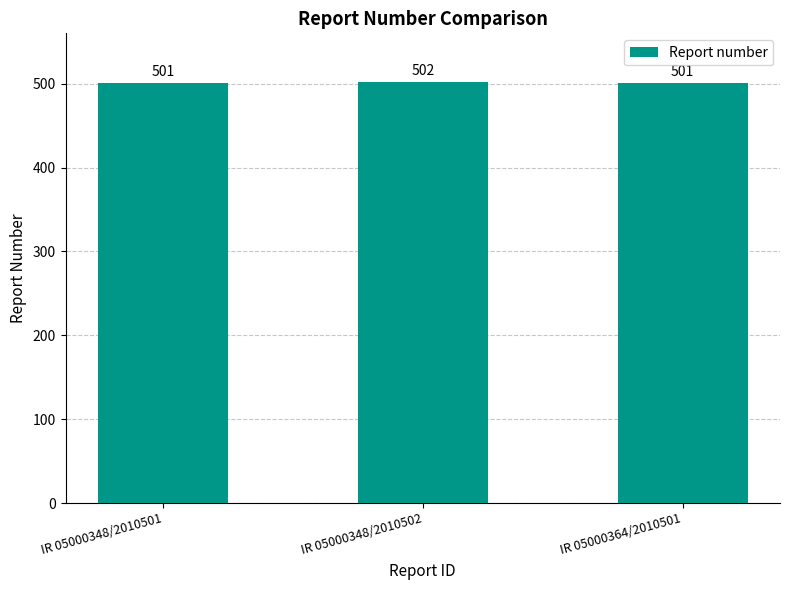

What is the difference between the values at IR 05000348/2010502 and IR 05000364/2010501?

1